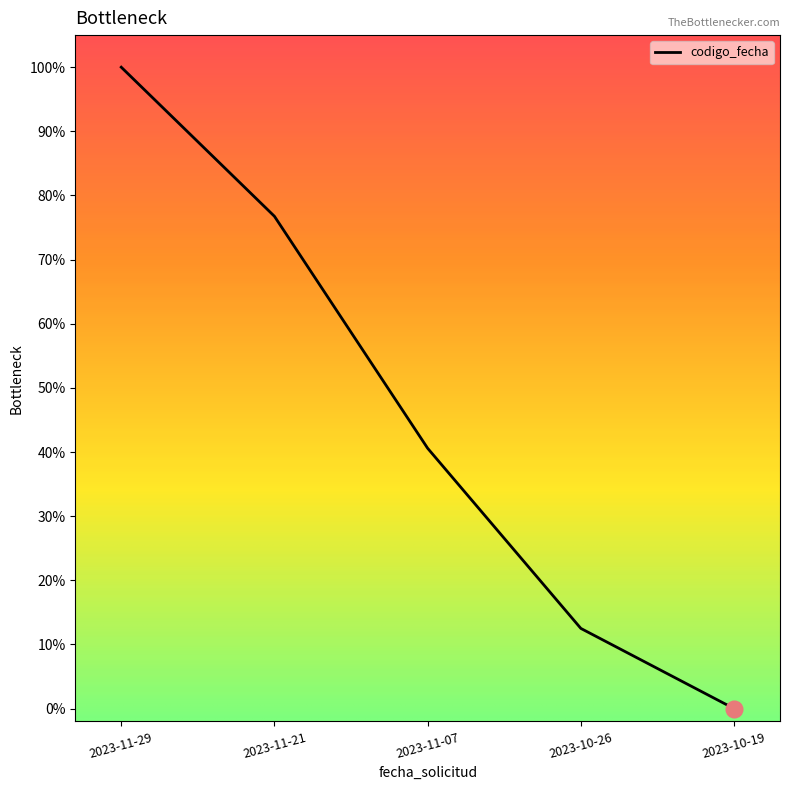

What is the difference between the maximum and second lowest values?

87.5